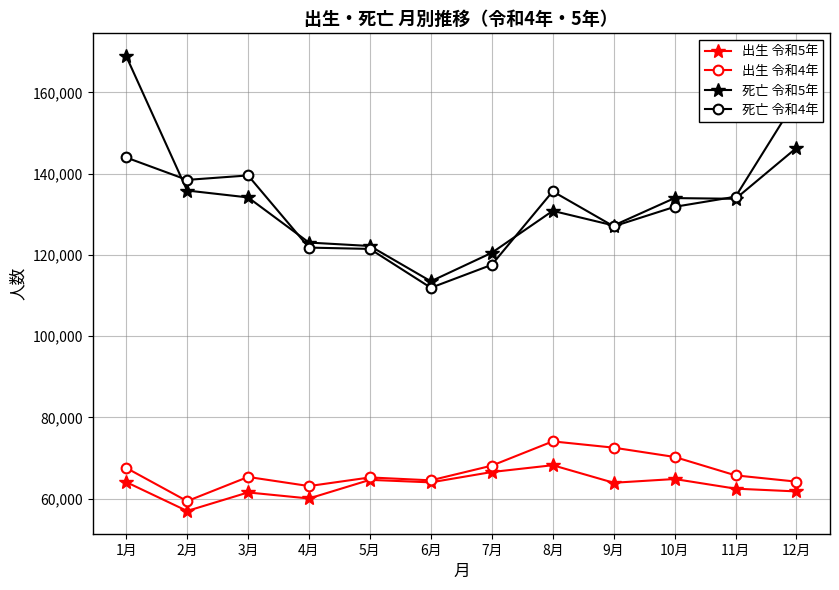

What is the average value of the 出生 令和4年 series?

66644